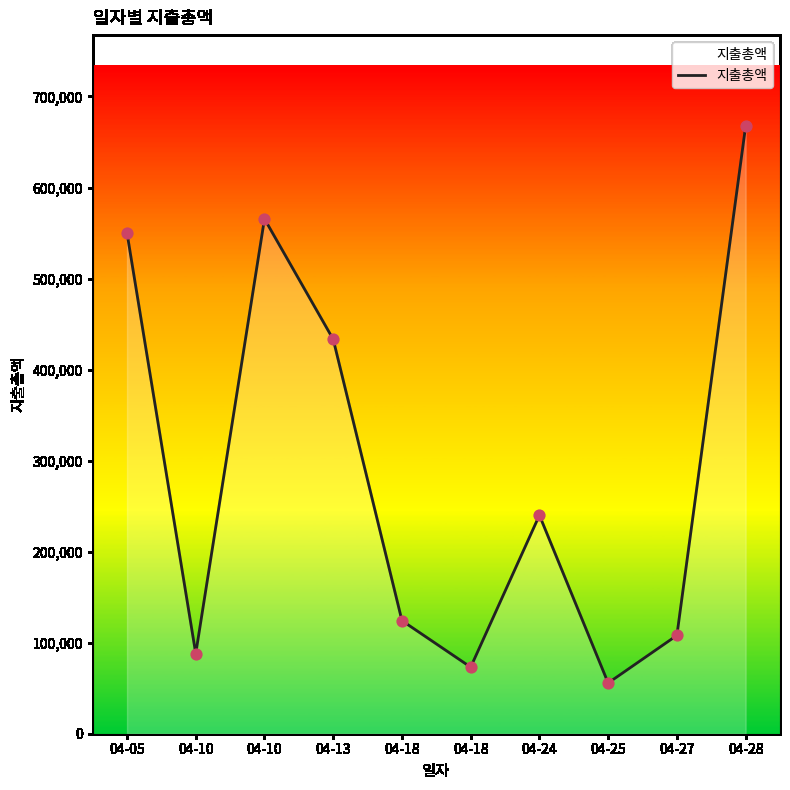

What is the change in value from 04-05 to 04-10?

-462000